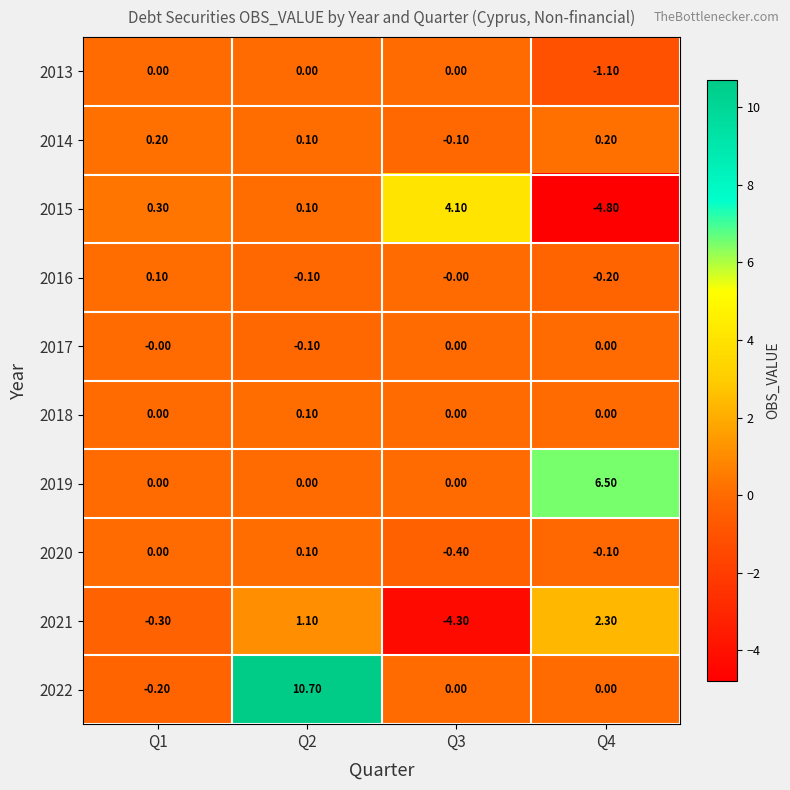

How many values in the 2021 series exceed 1?

2